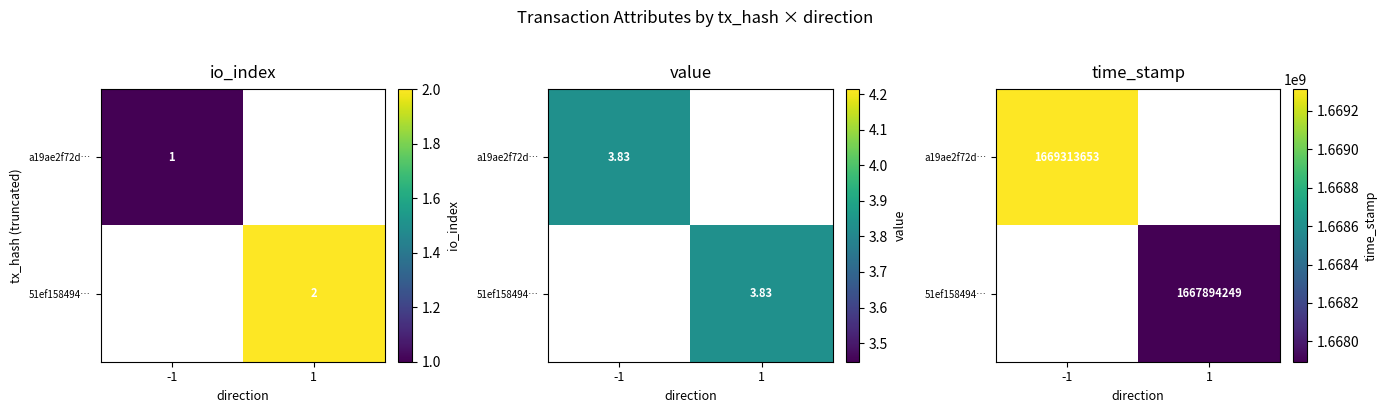

How many data points does each series have?

2